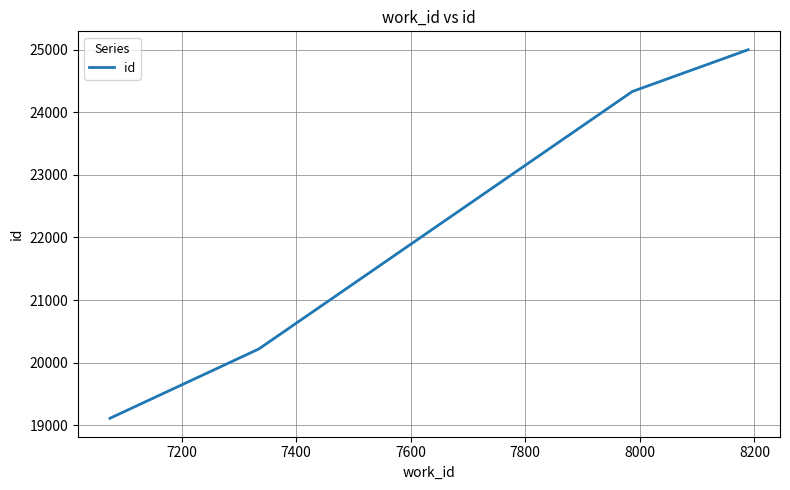

True or false: there are more than 2 points higher than both neighbors.

False